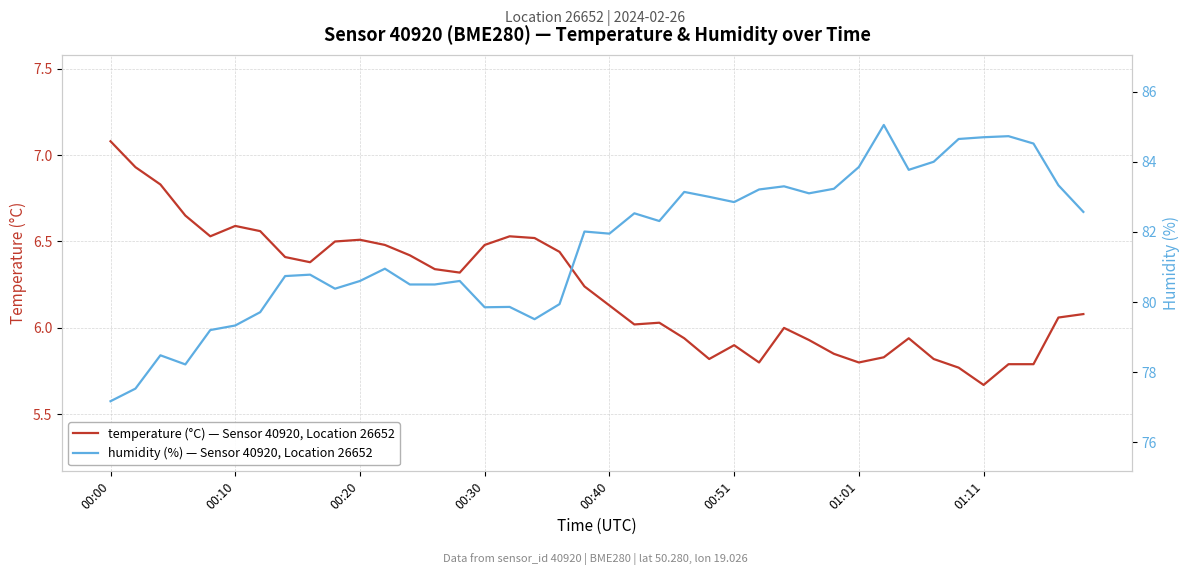

How many lines are shown in the chart?

2